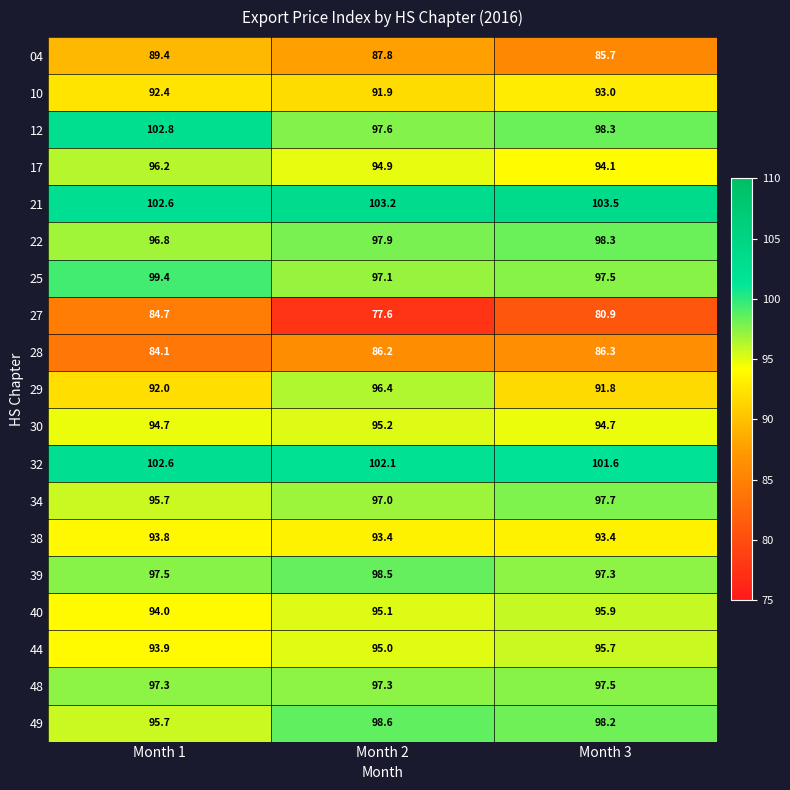

At which label is 49 closest to 97?

Month 3